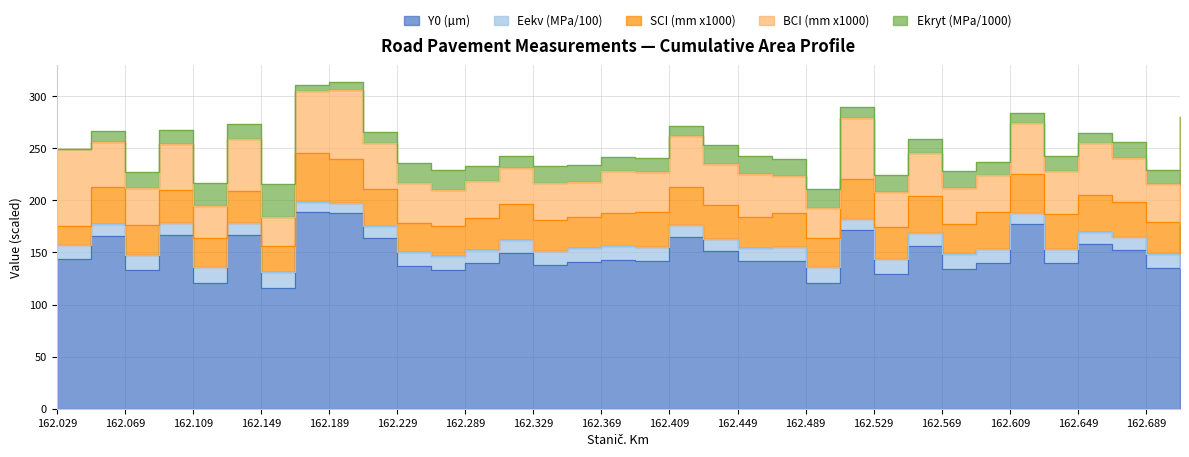

True or false: Eekv (MPa/100) and BCI (mm x1000) cross at least once.

False